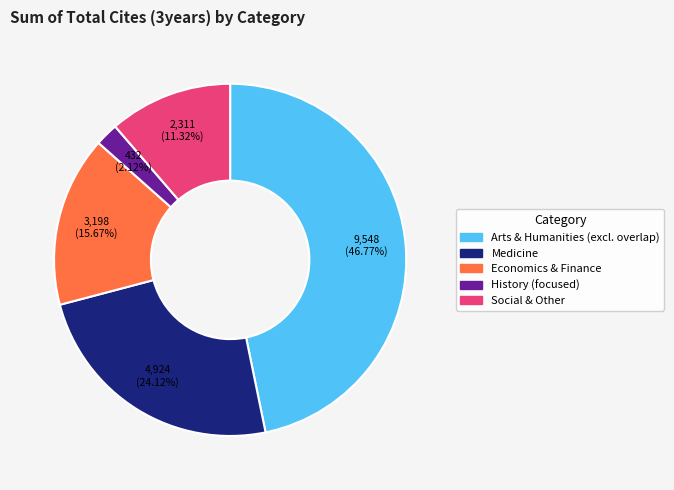

Is there a majority slice in this chart?

No